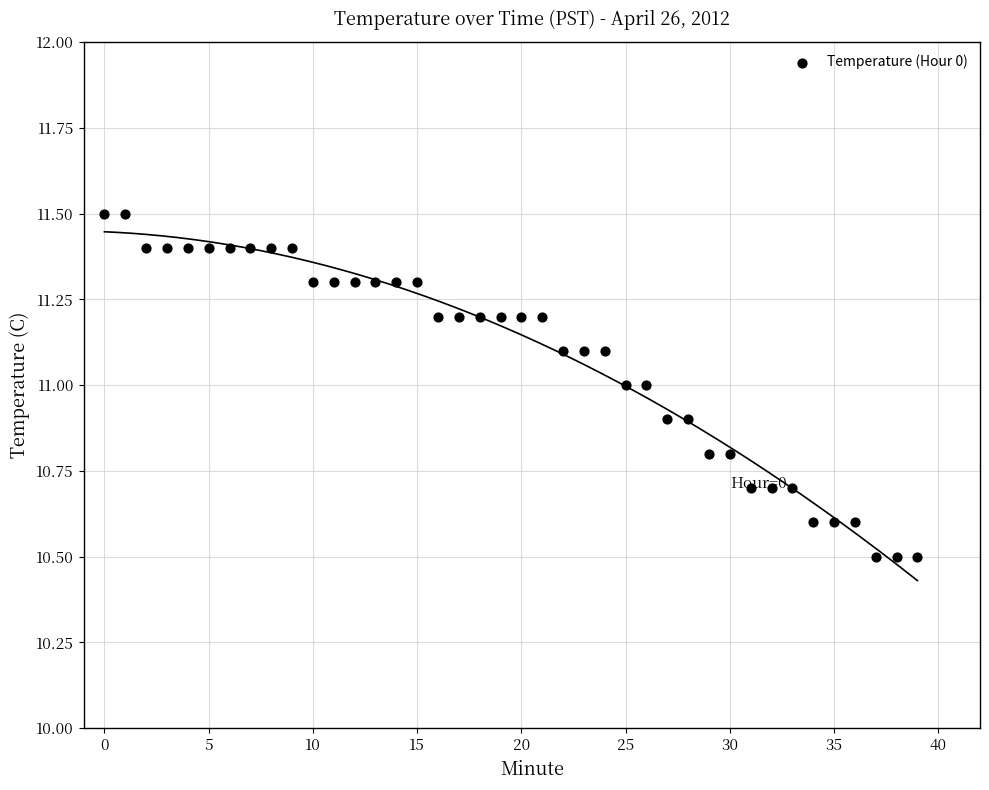

What is the range of Y values (max minus min)?

1.0